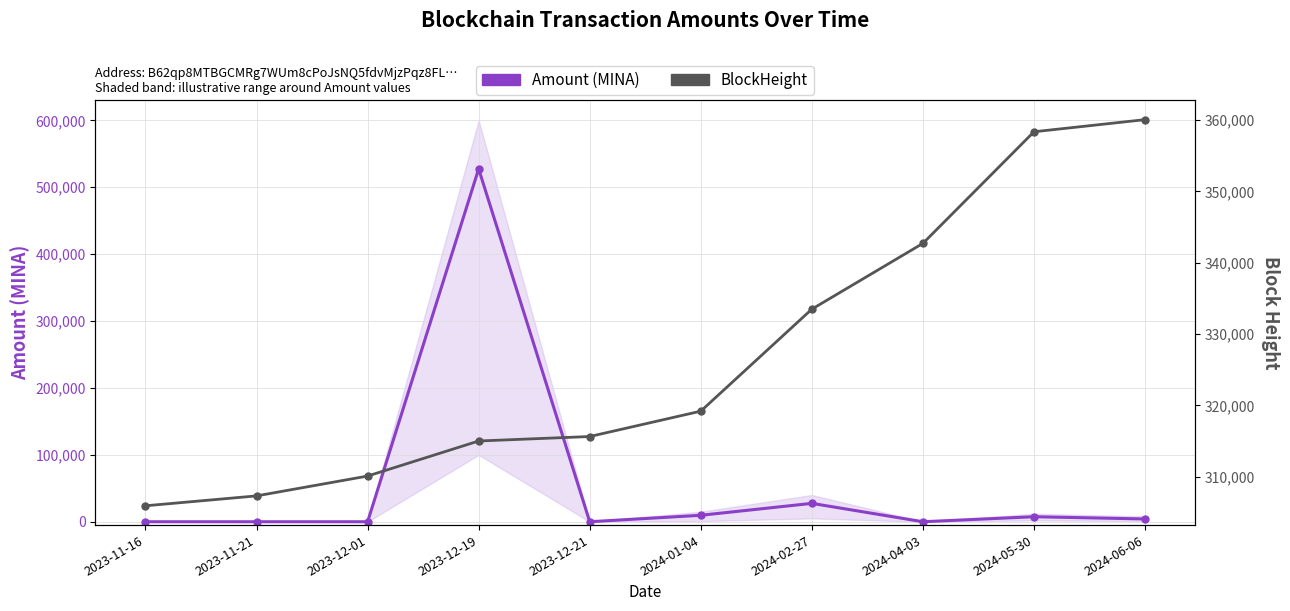

How many interior local peaks does the Amount (MINA) series have?

3